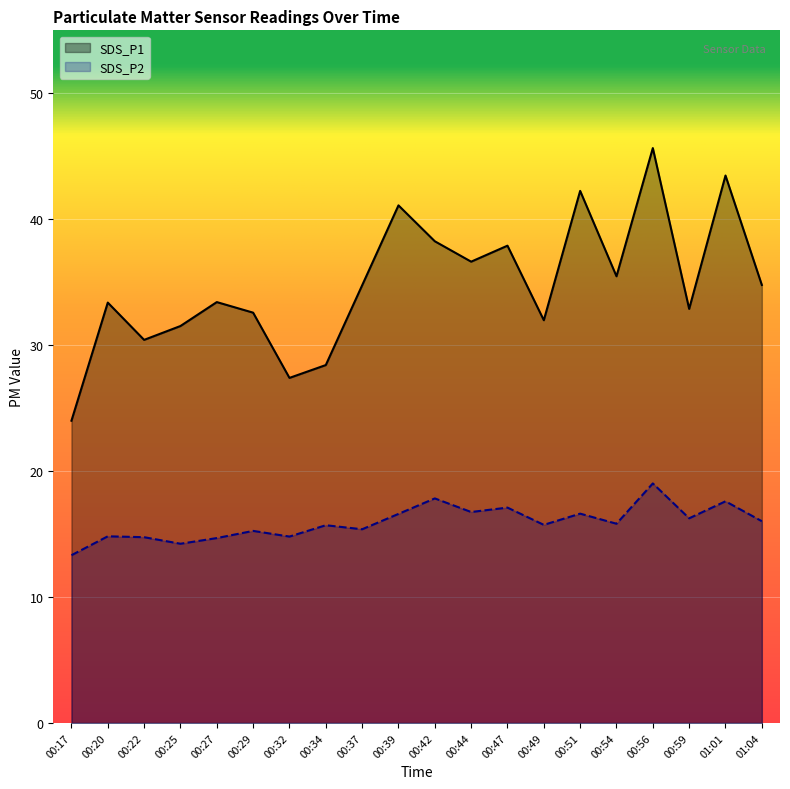

How many lines are shown in the chart?

2